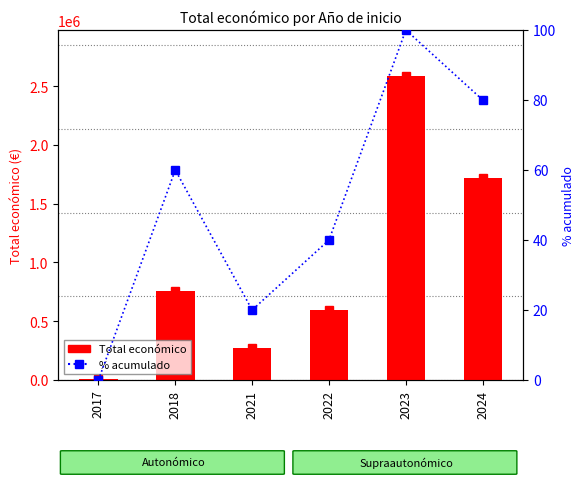

Reading right to left, list all the values displayed in this chart.

Total económico: 2024=1722299	2023=2589806	2022=593713	2021=268630	2018=753246	2017=12000
% acumulado: 2024=80	2023=100	2022=40	2021=20	2018=60	2017=0